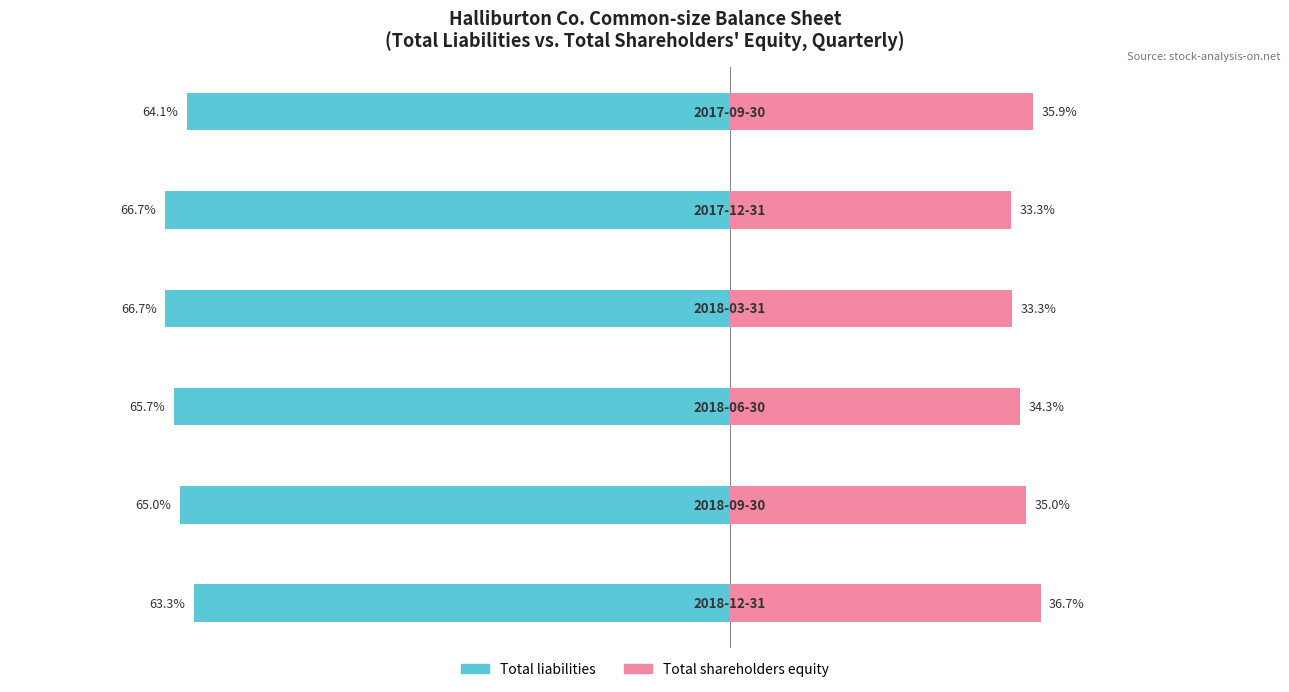

What is the maximum value for Total shareholders equity?

0.4